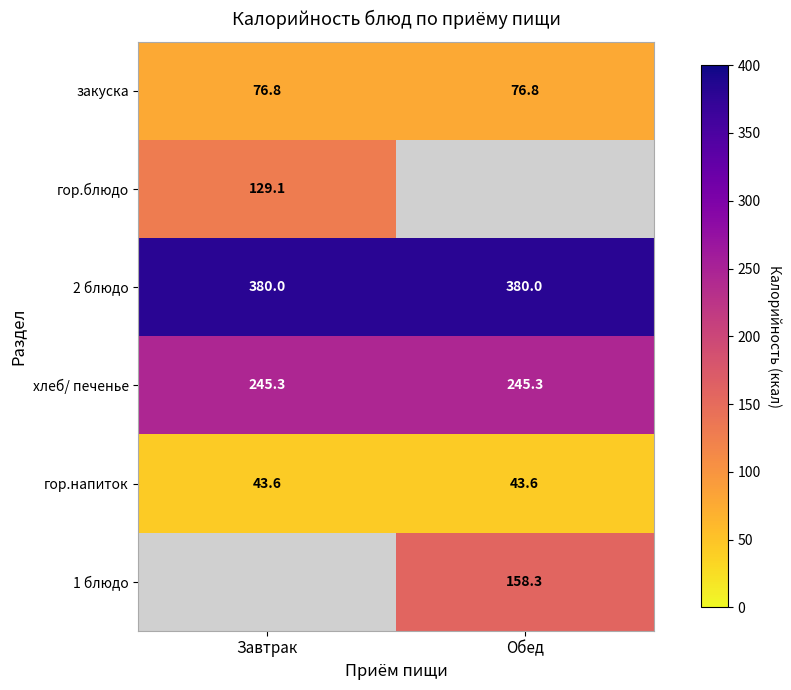

What is the sum of the гор.напиток values at Завтрак and Обед?

87.2